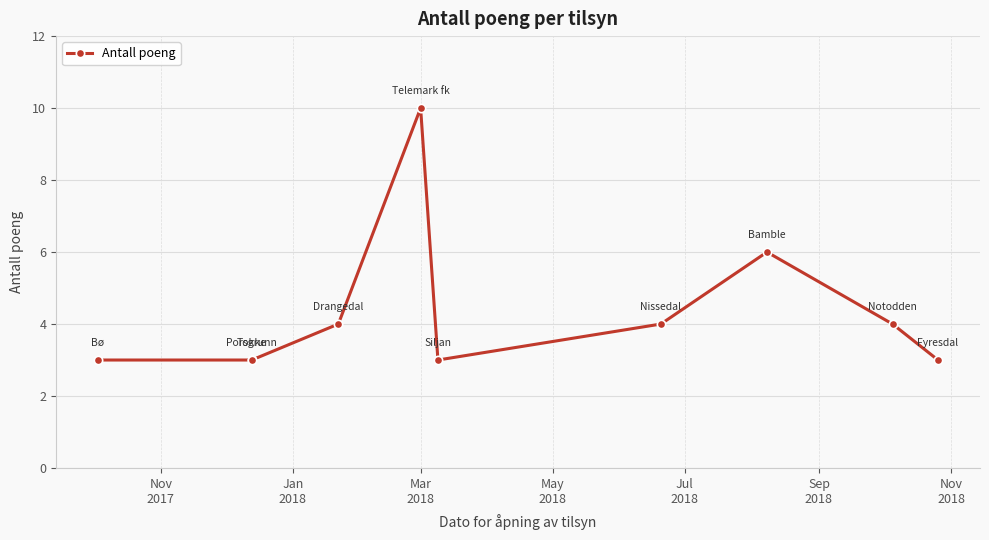

Is this an area chart (filled region under the line)?

No